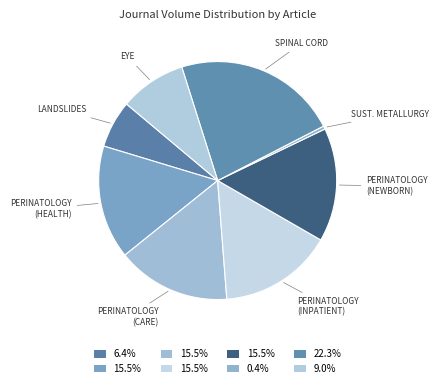

Which category has the biggest portion of the pie?

SPINAL CORD